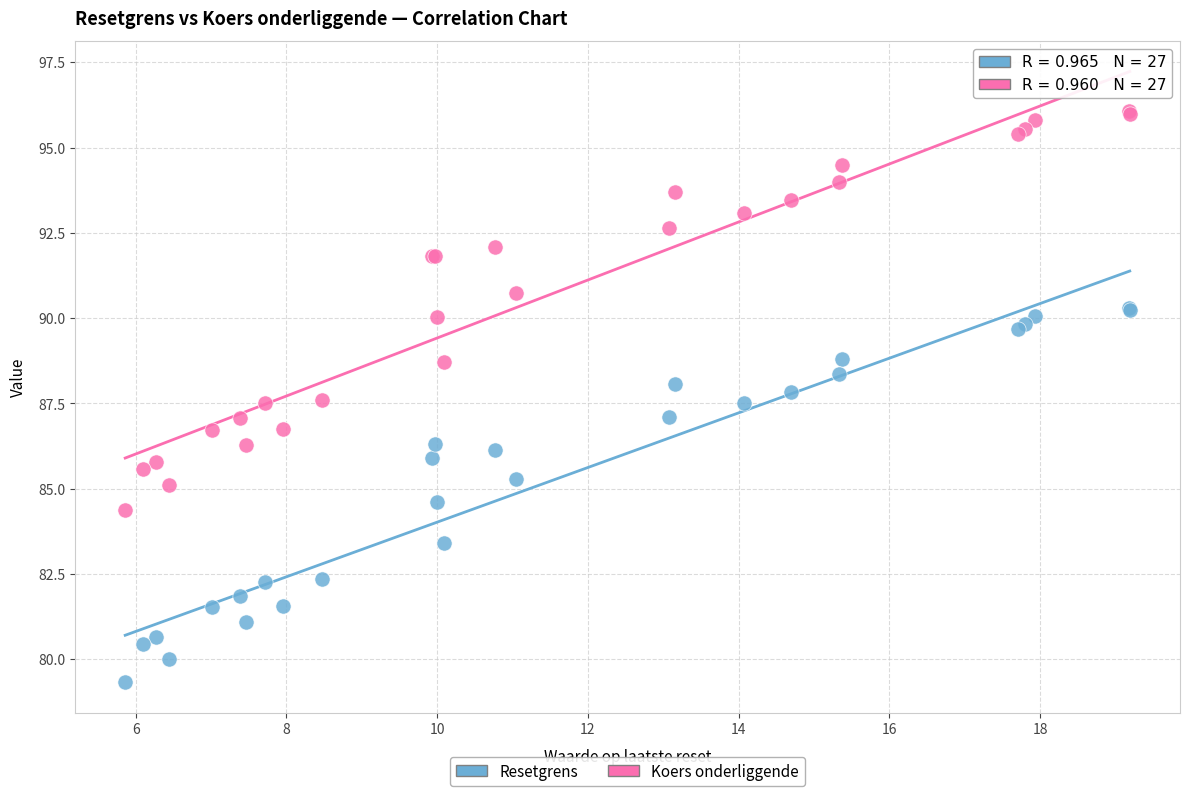

Which series contains the lowest Y value?

Resetgrens